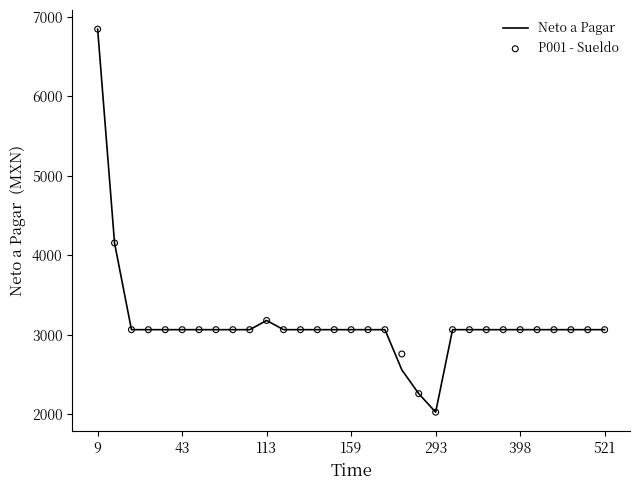

Which series contains the lowest Y value?

Neto a Pagar